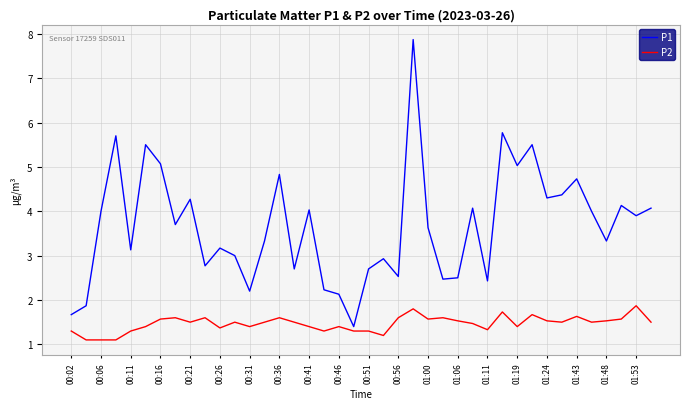

What is the difference between the maximum and minimum values in the P2 series?

0.8